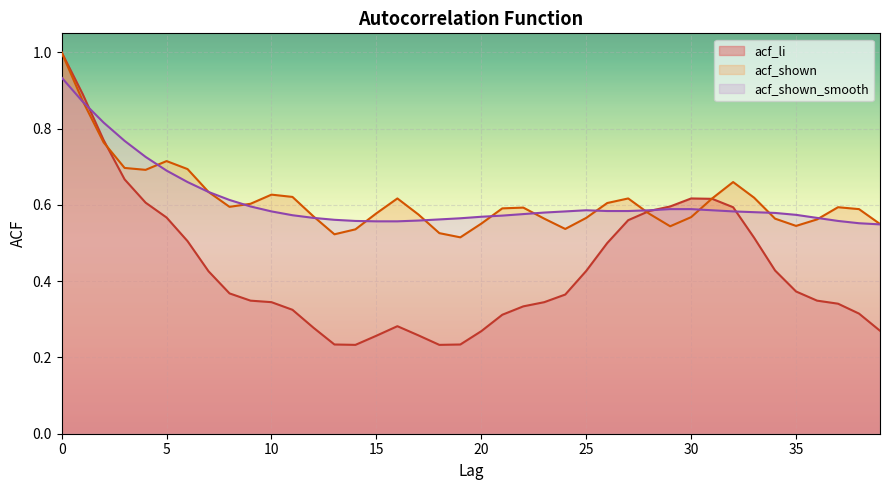

How many intersections are there between acf_li and acf_shown?

3